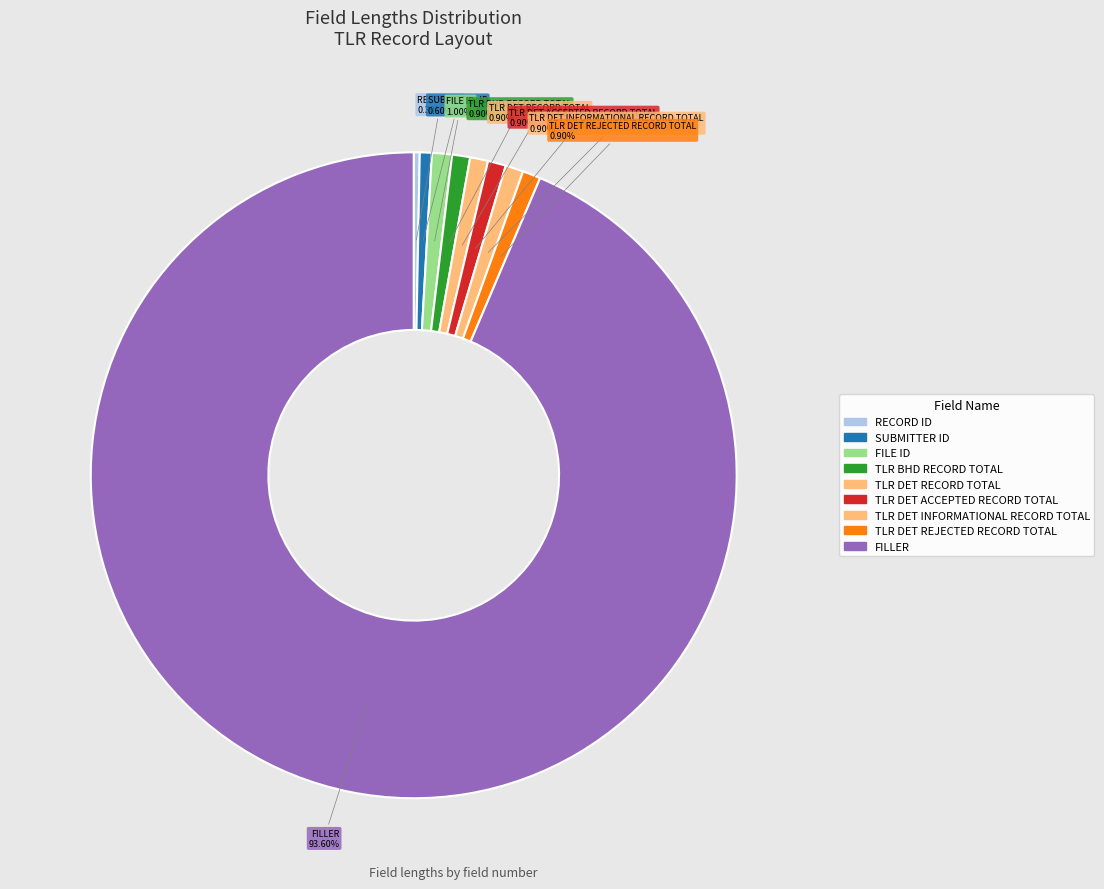

Which slice is the smallest?

RECORD ID